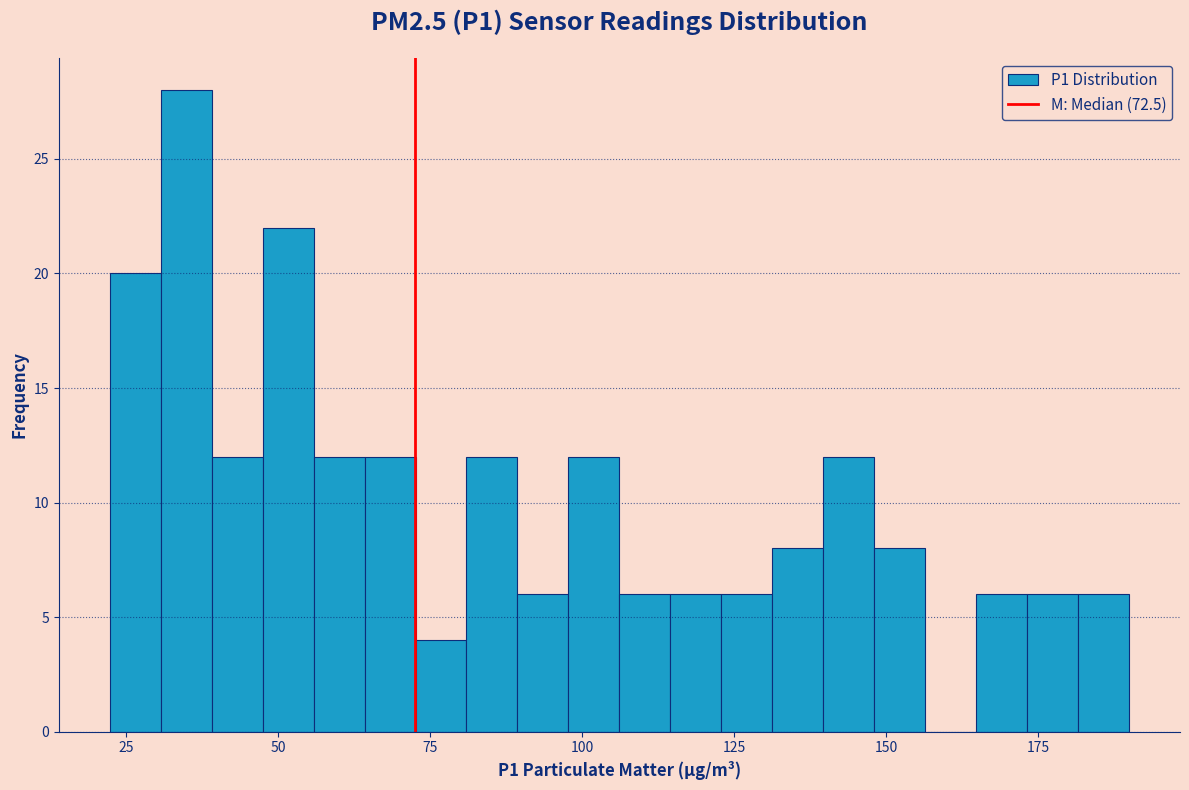

Read against the x-axis, roughly where is the centre of the tallest bar?

35